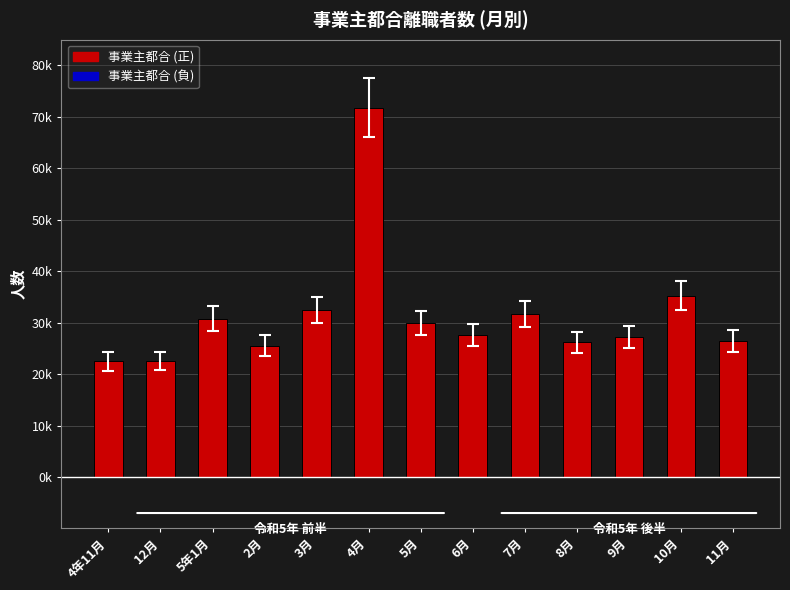

Rank the categories by value from lowest to highest.

4年11月, 12月, 2月, 8月, 11月, 9月, 6月, 5月, 5年1月, 7月, 3月, 10月, 4月